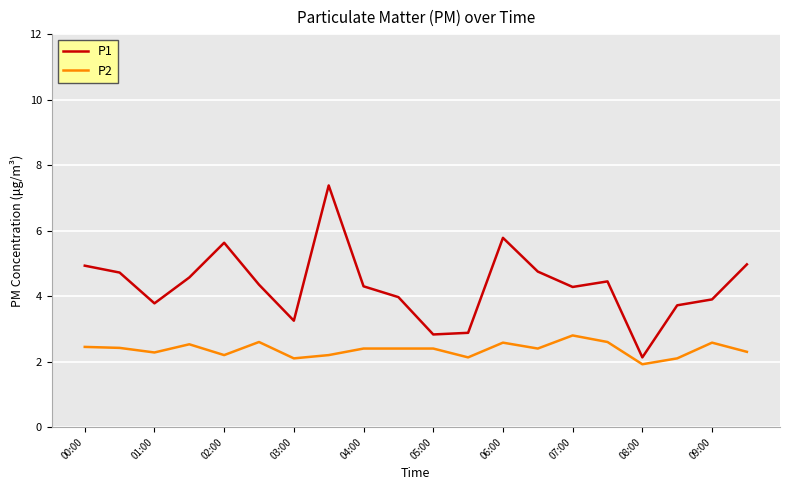

Which series has the widest spread of values?

P1